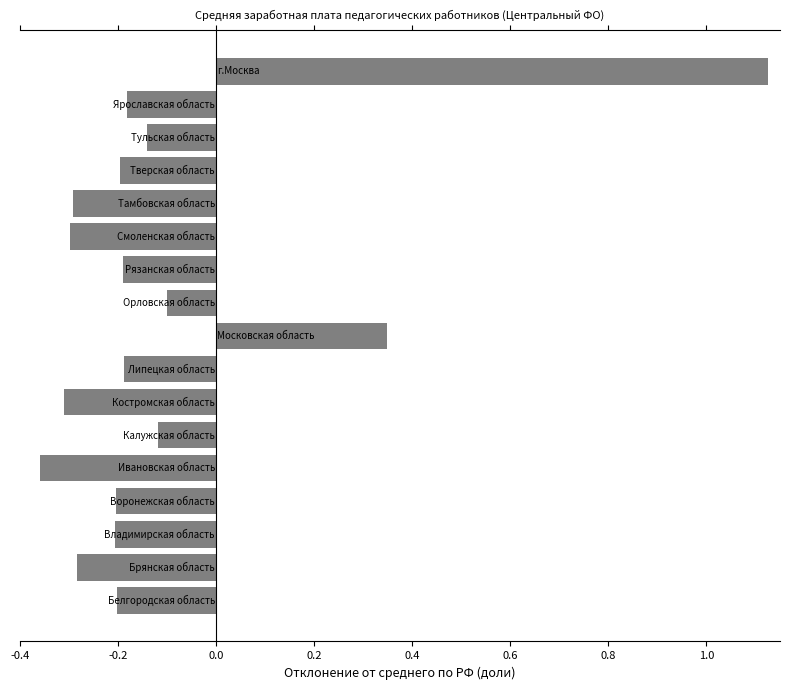

How many bars are there in total?

17